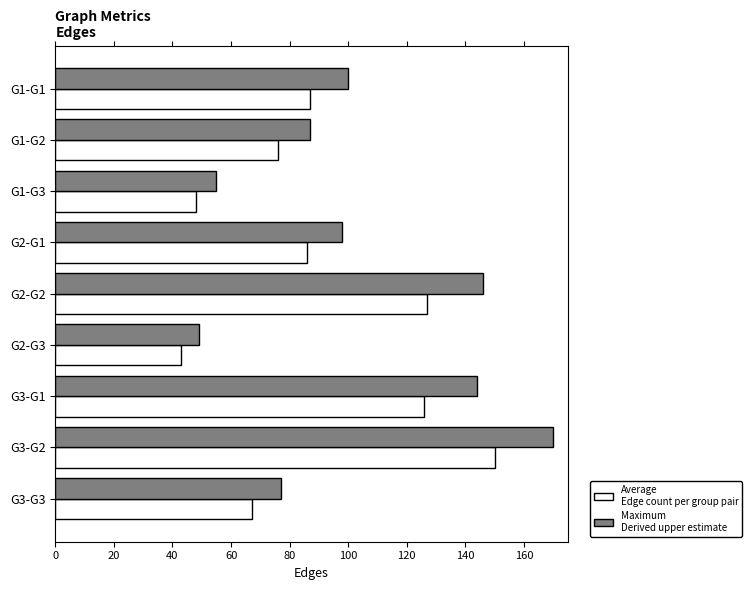

Which category has the lowest value across all series?

G2-G3